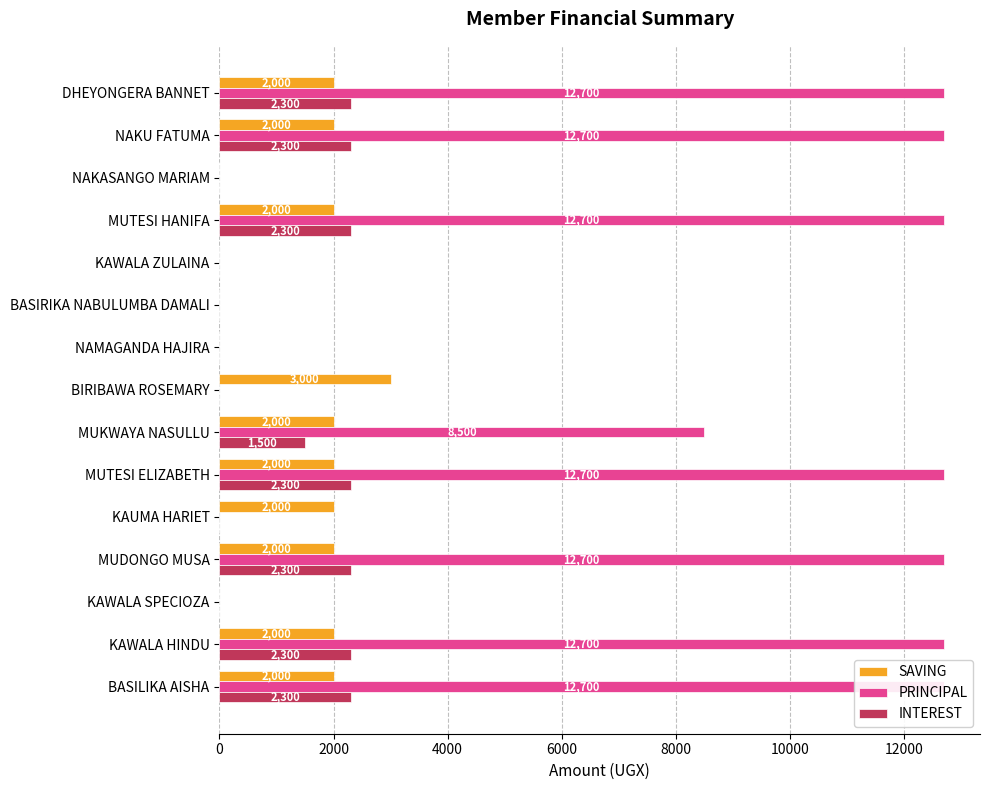

How many bars are there in each group?

3